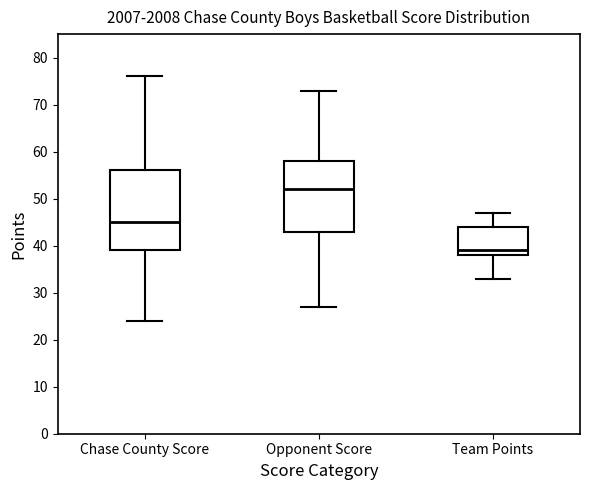

Where is the lower edge of the box for Team Points on the y-axis? The values are not printed on the chart, so give them approximately, as read against the axis.

38